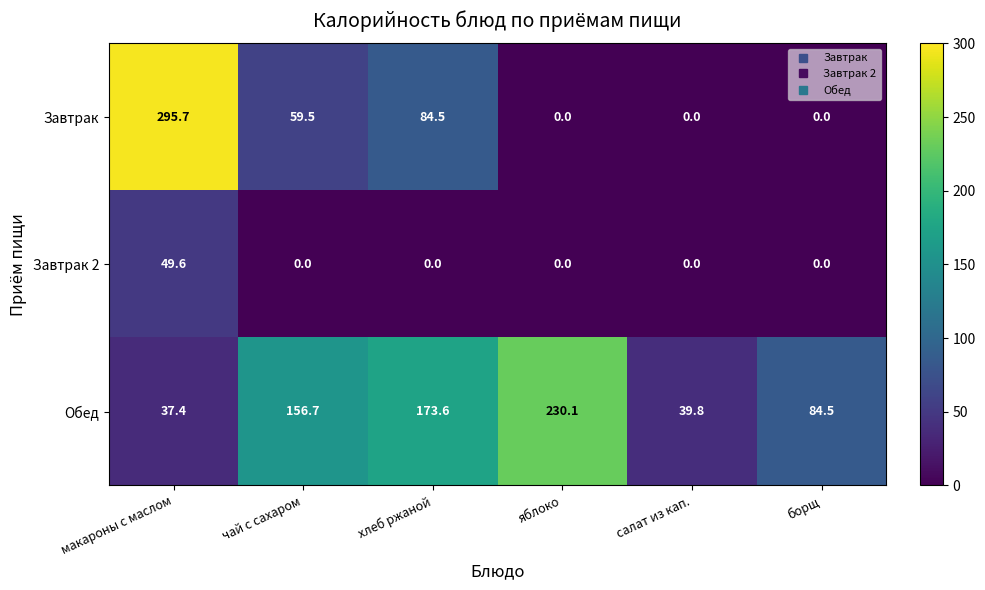

Which series has the largest total across all categories?

Обед